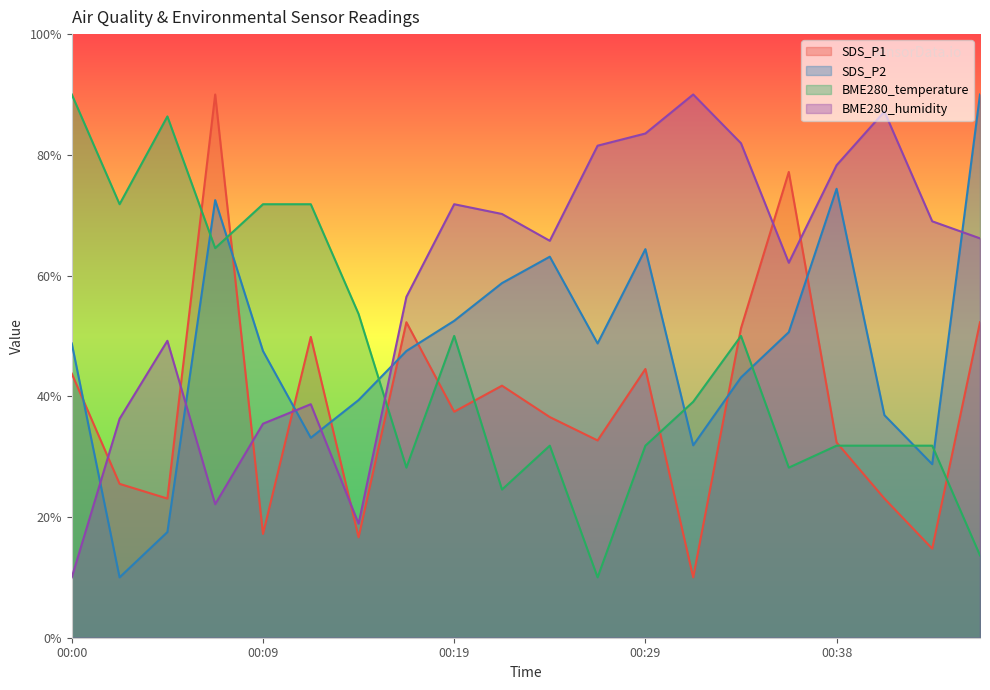

Where do SDS_P1 and BME280_temperature first cross each other?

00:04 and 00:07